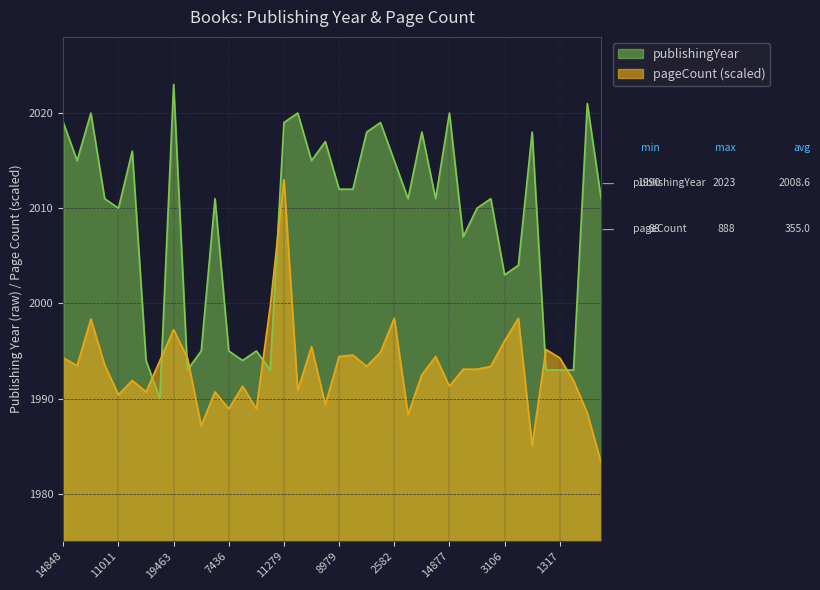

What is the label of the 4th point from the left?

16129